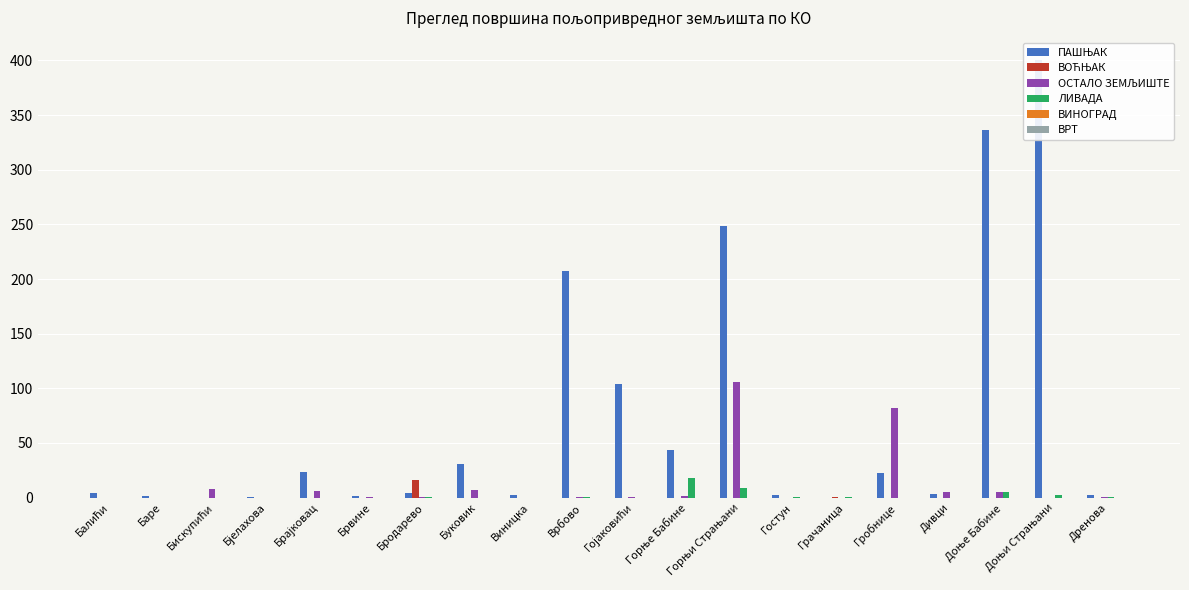

How many groups of bars are there?

20